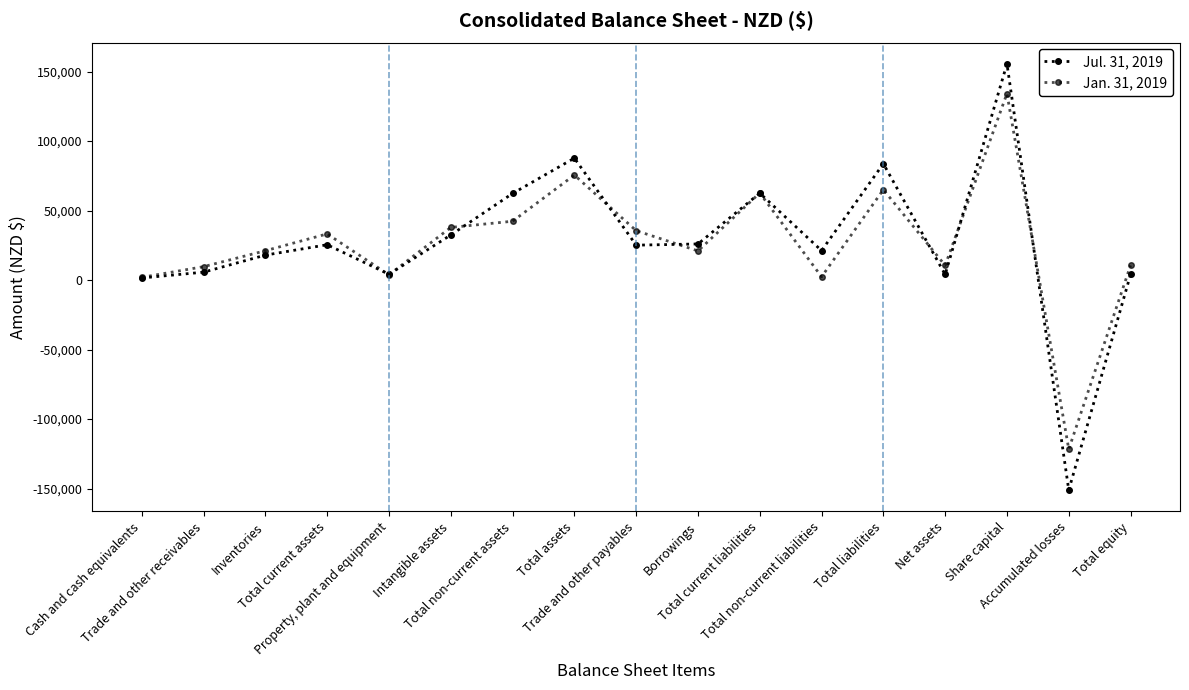

At which label does Jan. 31, 2019 first exceed 21120?

Total current assets